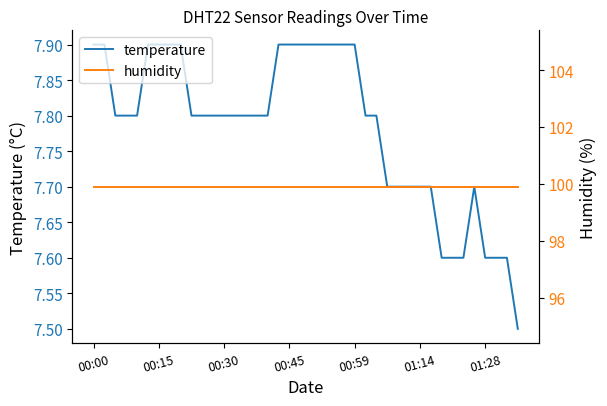

What is the label of the 15th point from the left?

14